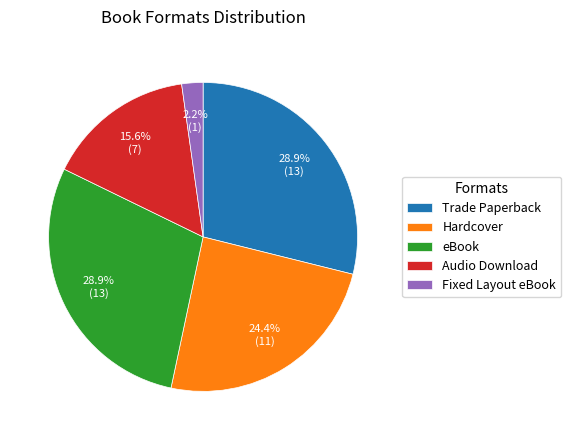

Is it true that Trade Paperback is 29% of the pie?

True